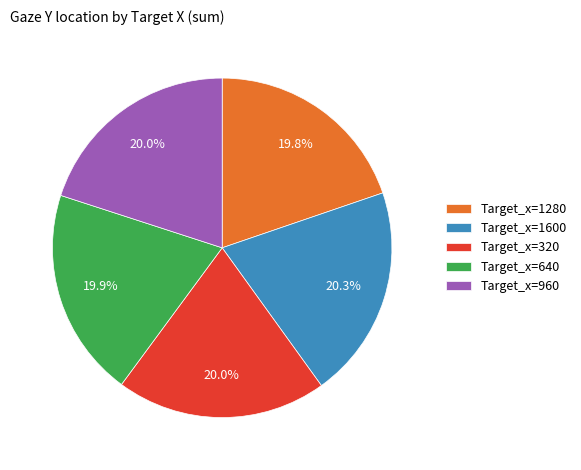

What is the ratio of the value at Target_x=1600 to the value at Target_x=640?

1.0